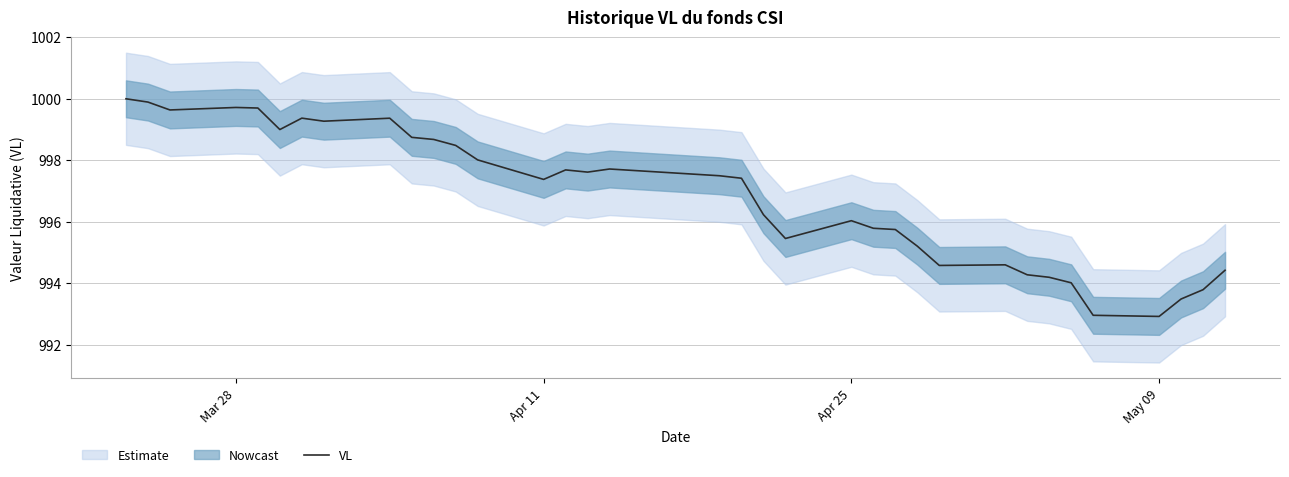

What is the lowest value of the VL series?

992.9